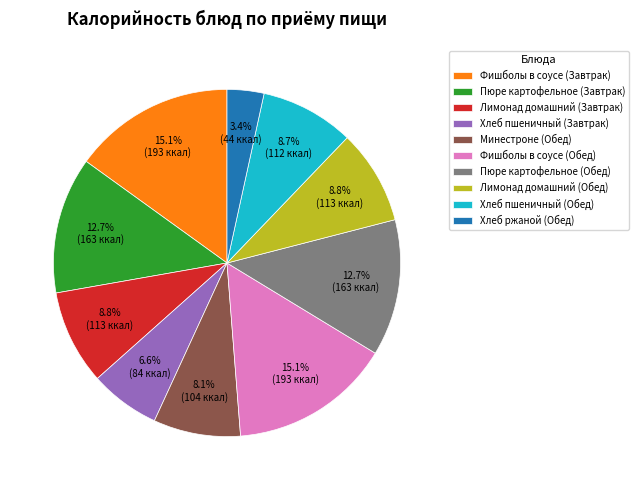

What percentage is NOT represented by Лимонад домашний (Обед)?

91.2%